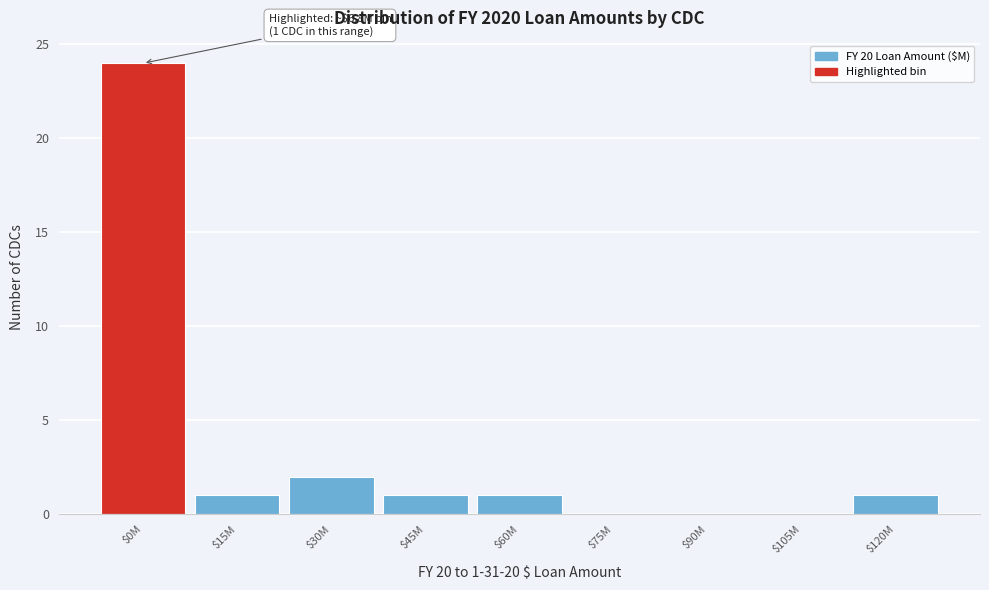

True or false: the data shows 1 at $120M.

True